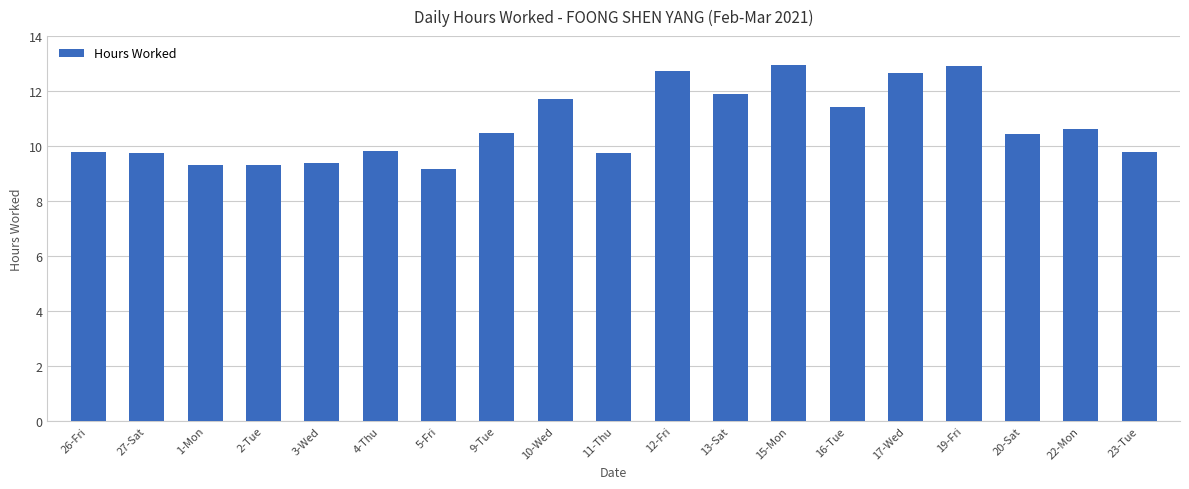

What is the value of the 19th bar from the left?

9.8